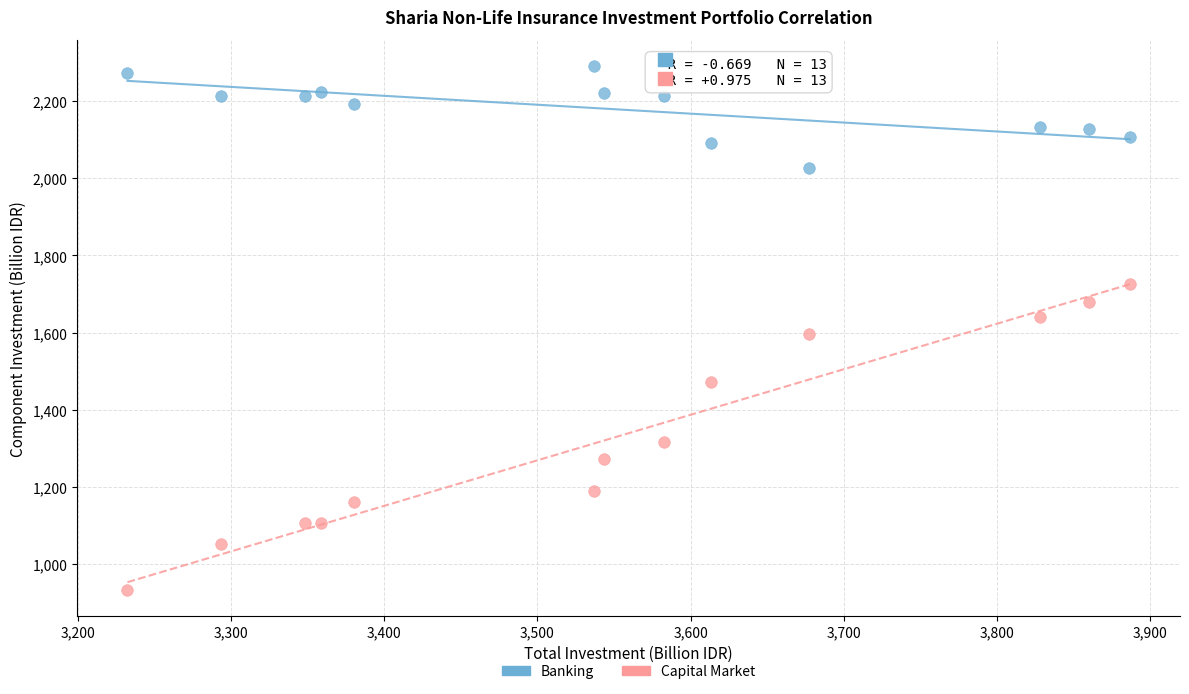

Which series has the widest spread of Y values?

Capital Market